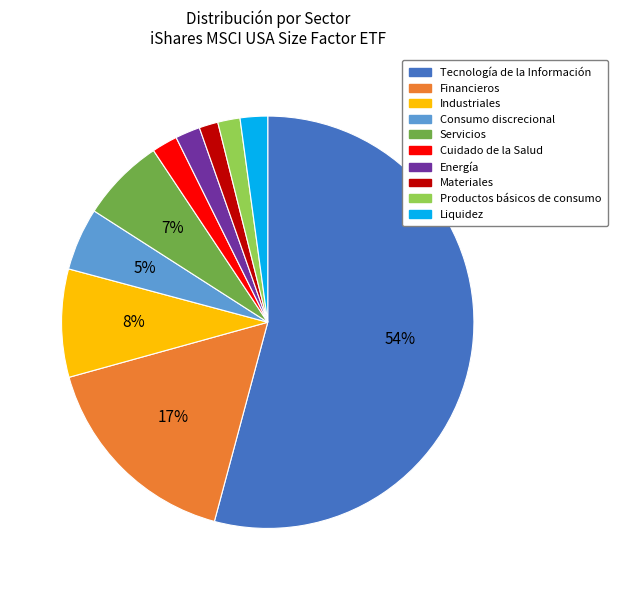

Is it true that Productos básicos de consumo is 2% of the pie?

True